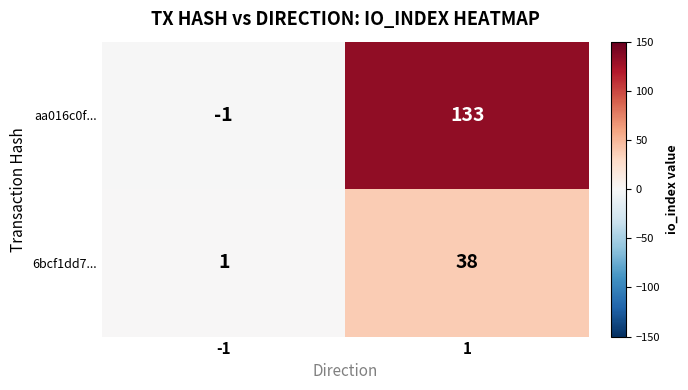

Rank the categories by 6bcf1dd7... value from highest to lowest.

1, -1